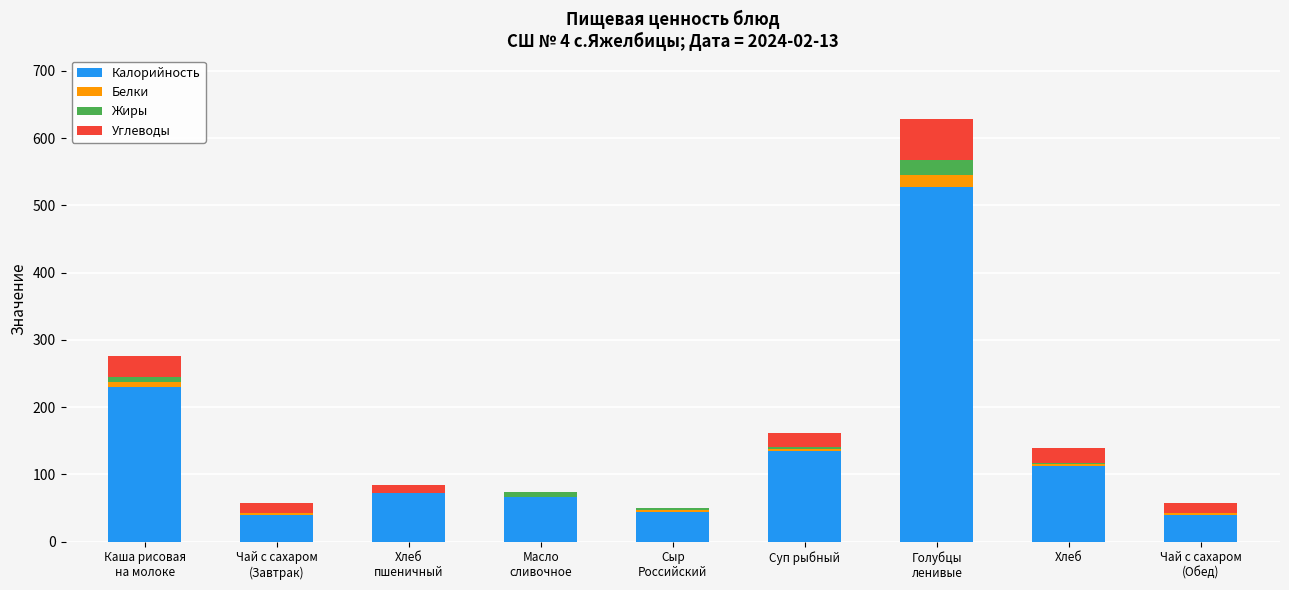

The Калорийность series shows 112.2 at Хлеб. True or false?

True